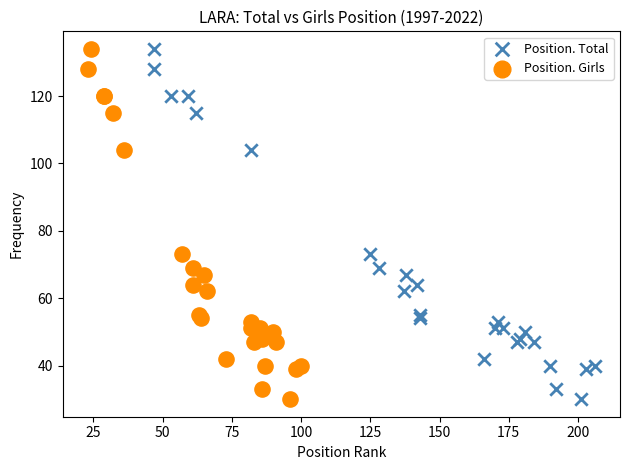

What are all the series names shown in the legend?

Position. Total, Position. Girls